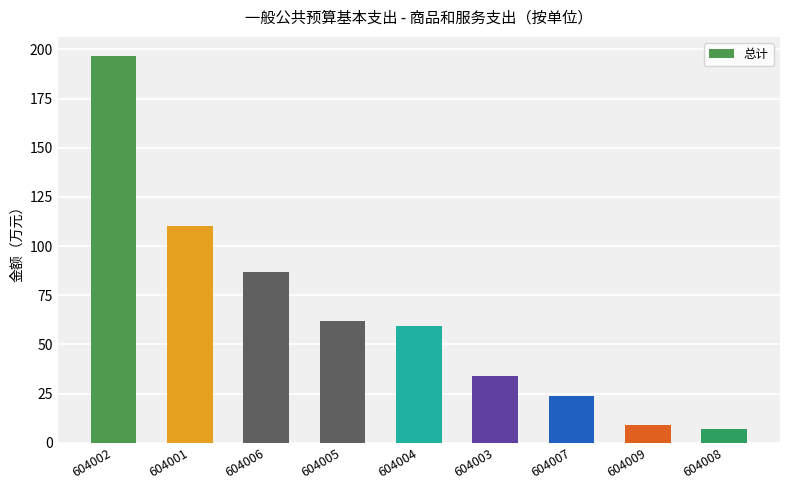

What position from the left is 604002?

1